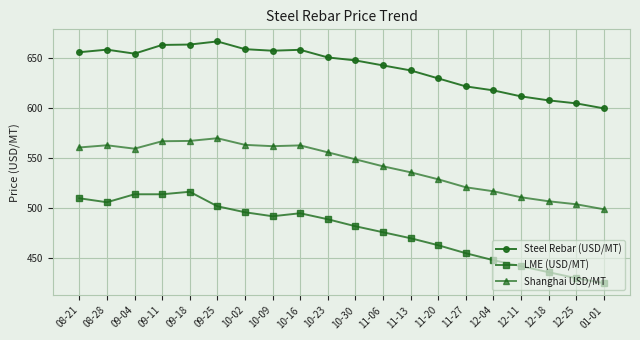

What position from the left is 08-28?

2